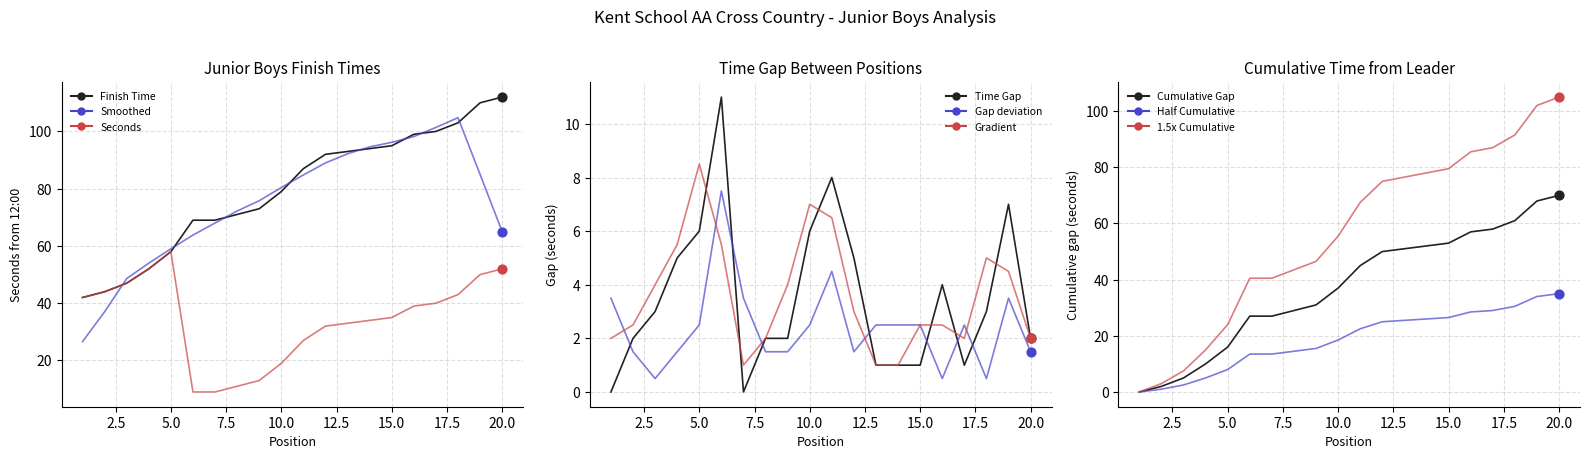

Which series reaches the minimum Y coordinate?

Seconds